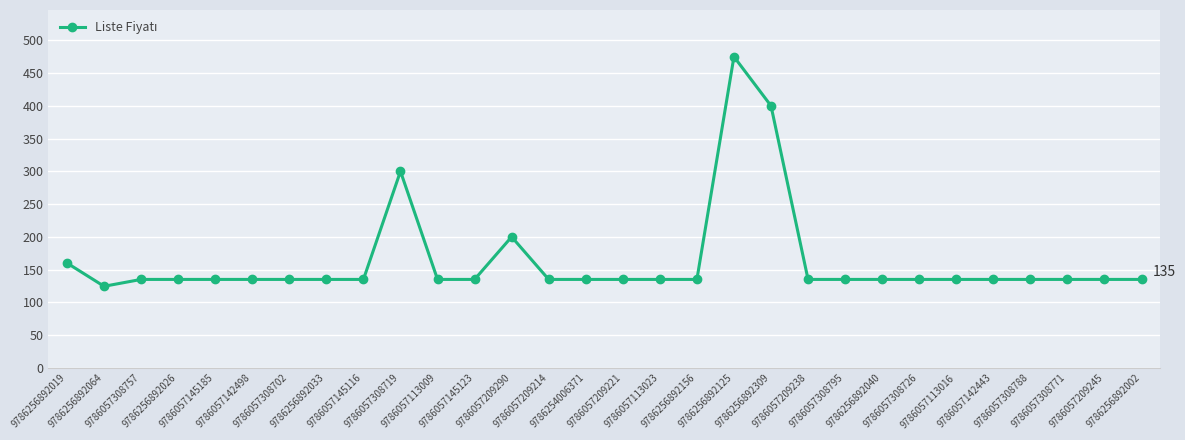

What is the label of the 5th point from the left?

9786057145185